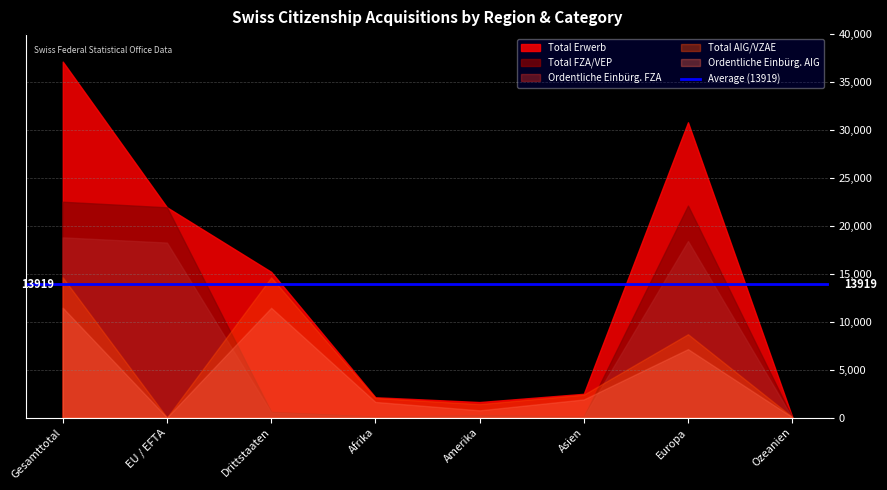

The value of Total Erwerb at EU / EFTA is 21931. True or false?

True